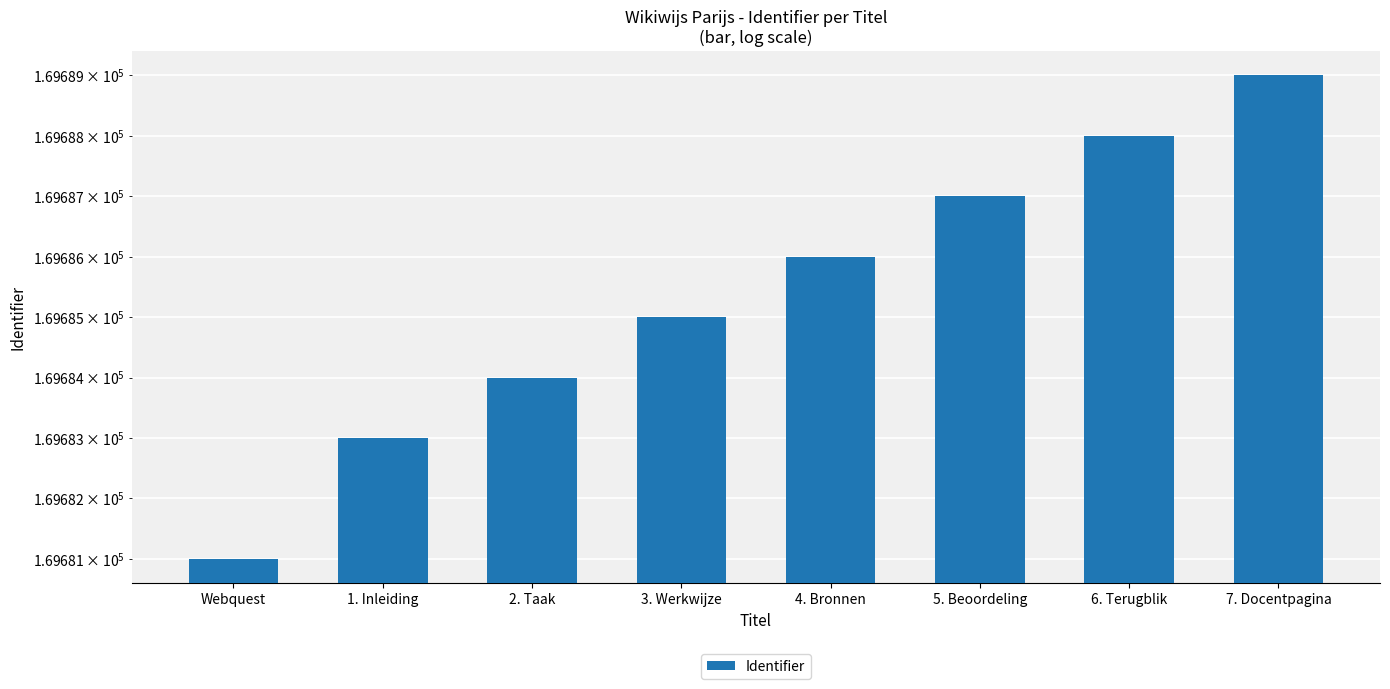

List the labels in order of value, largest first.

7. Docentpagina, 6. Terugblik, 5. Beoordeling, 4. Bronnen, 3. Werkwijze, 2. Taak, 1. Inleiding, Webquest